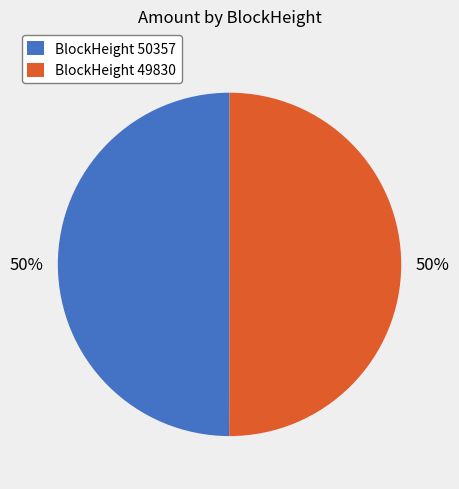

Is it true that BlockHeight 49830 is 50% of the pie?

True